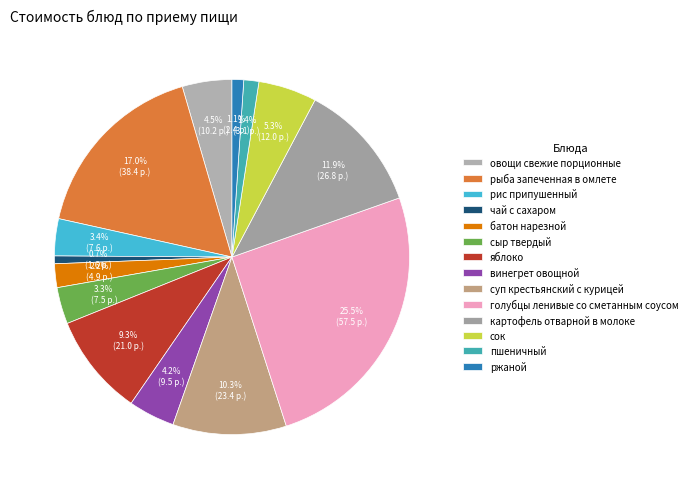

True or false: яблоко accounts for 16% of the total.

False